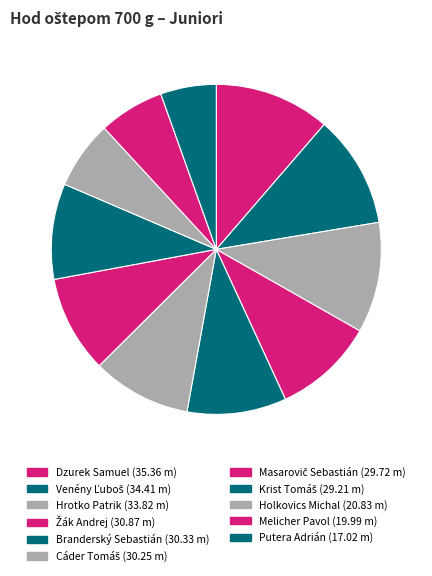

How many segments does this pie chart have?

11